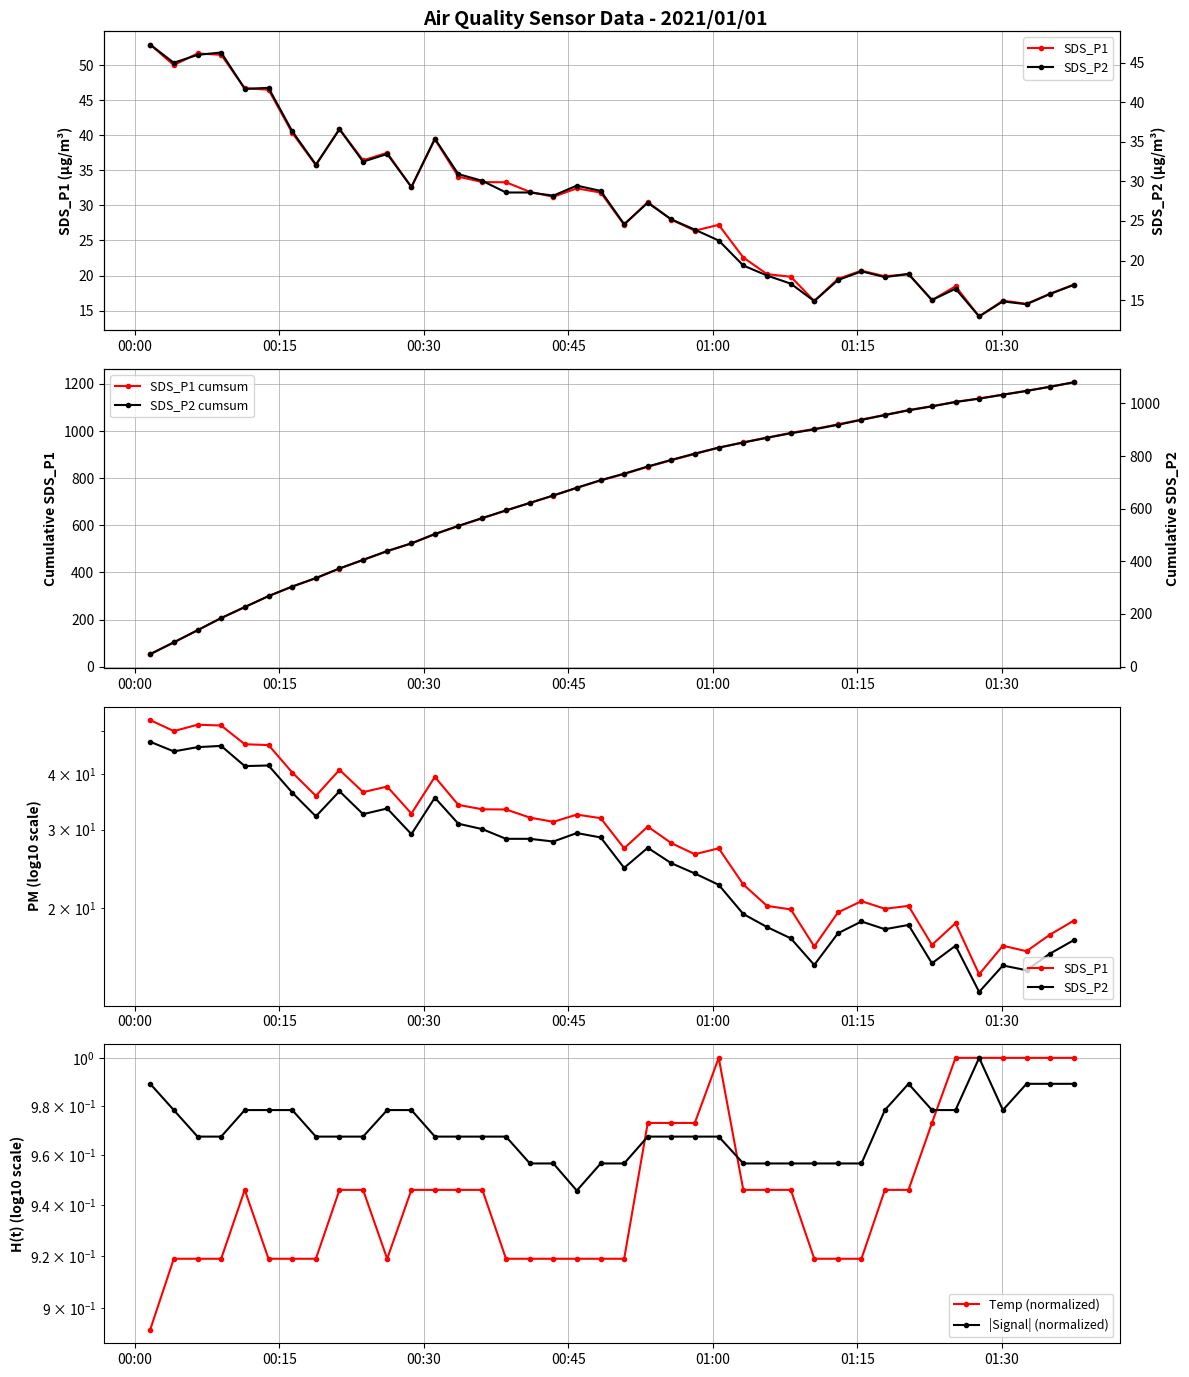

At how many categories does at least one series exceed 185?

37